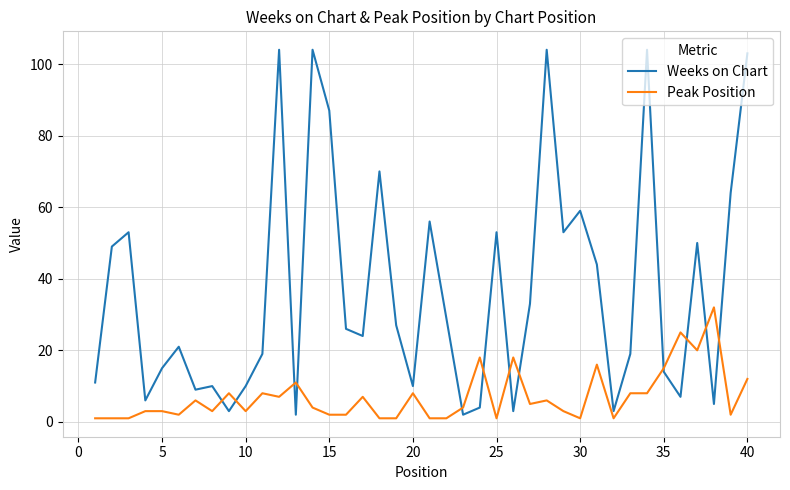

Rank the series by their average value, from lowest to highest.

Peak Position, Weeks on Chart